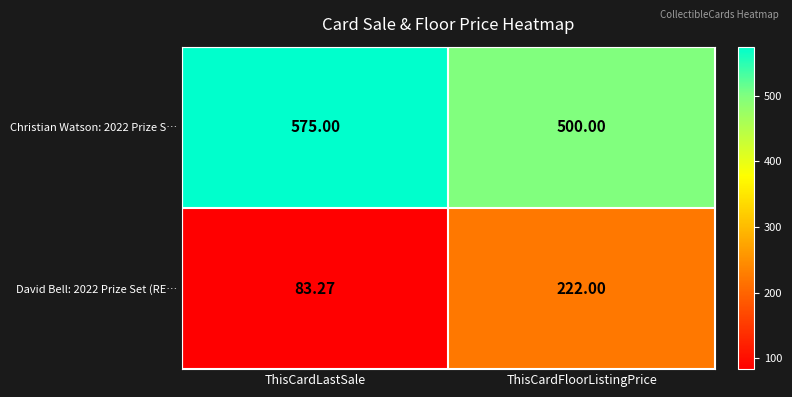

Which category has the lowest value in the Christian Watson: 2022 Prize S… series?

ThisCardFloorListingPrice